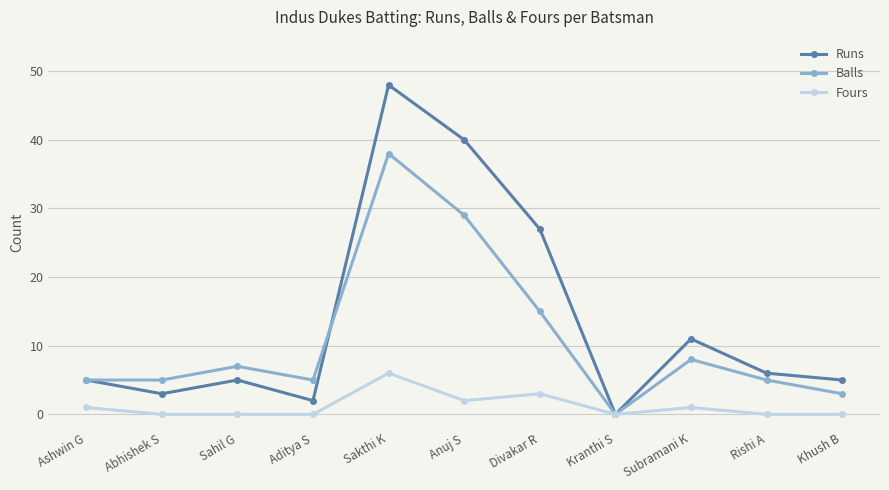

List the series in order of their peak value, highest first.

Runs, Balls, Fours